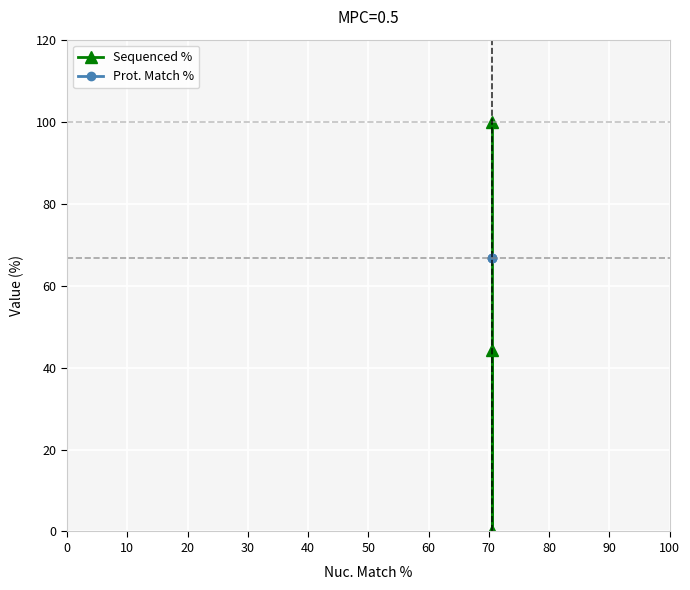

Between 0 and 10, which is larger?

10